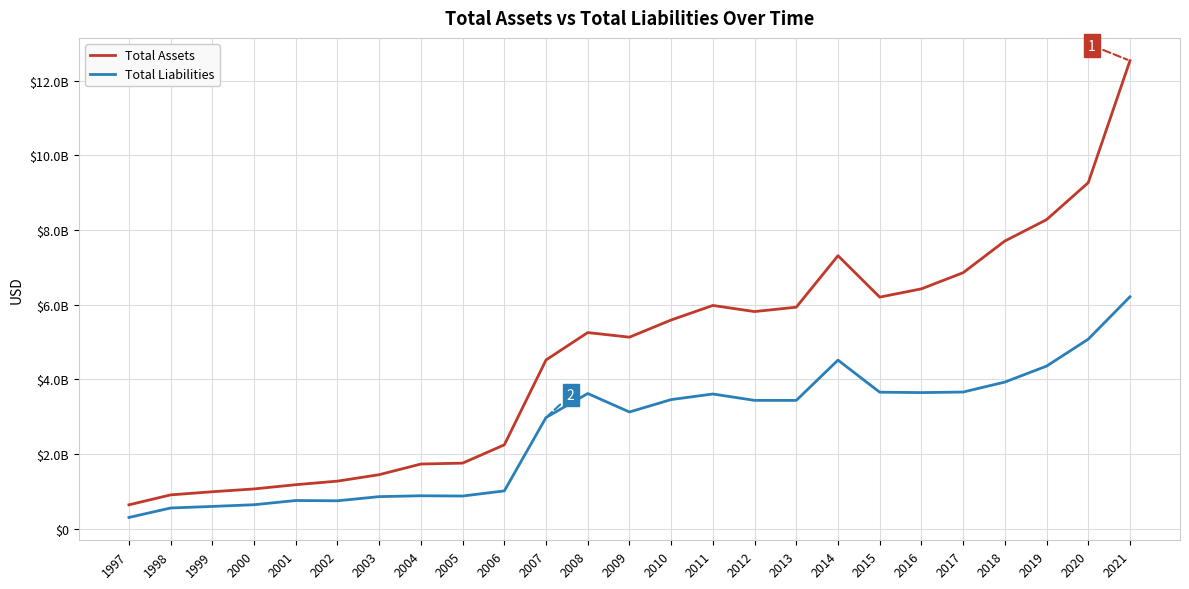

What are all the series names shown in the legend?

Total Assets, Total Liabilities